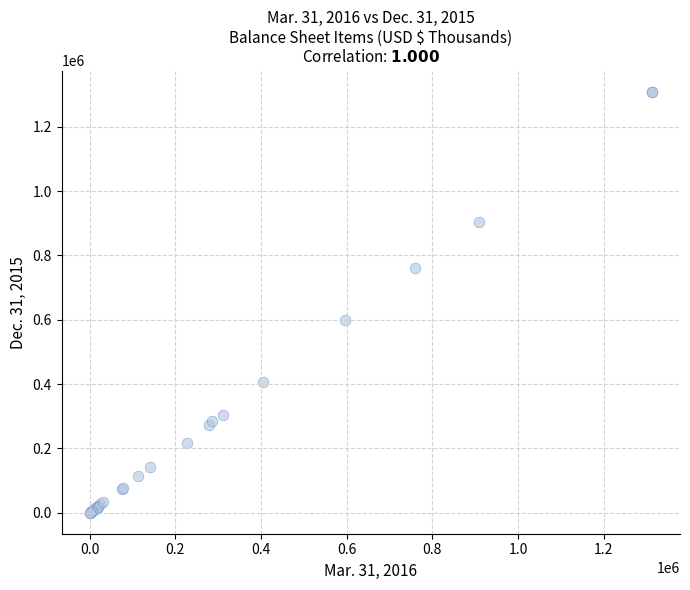

What Y value in the scatter plot is closest to 654674?

600359